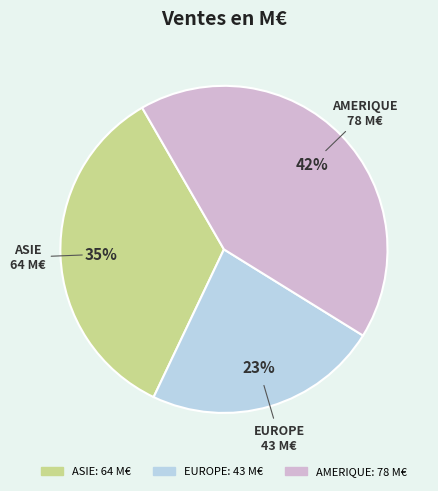

Which category has the biggest portion of the pie?

AMERIQUE